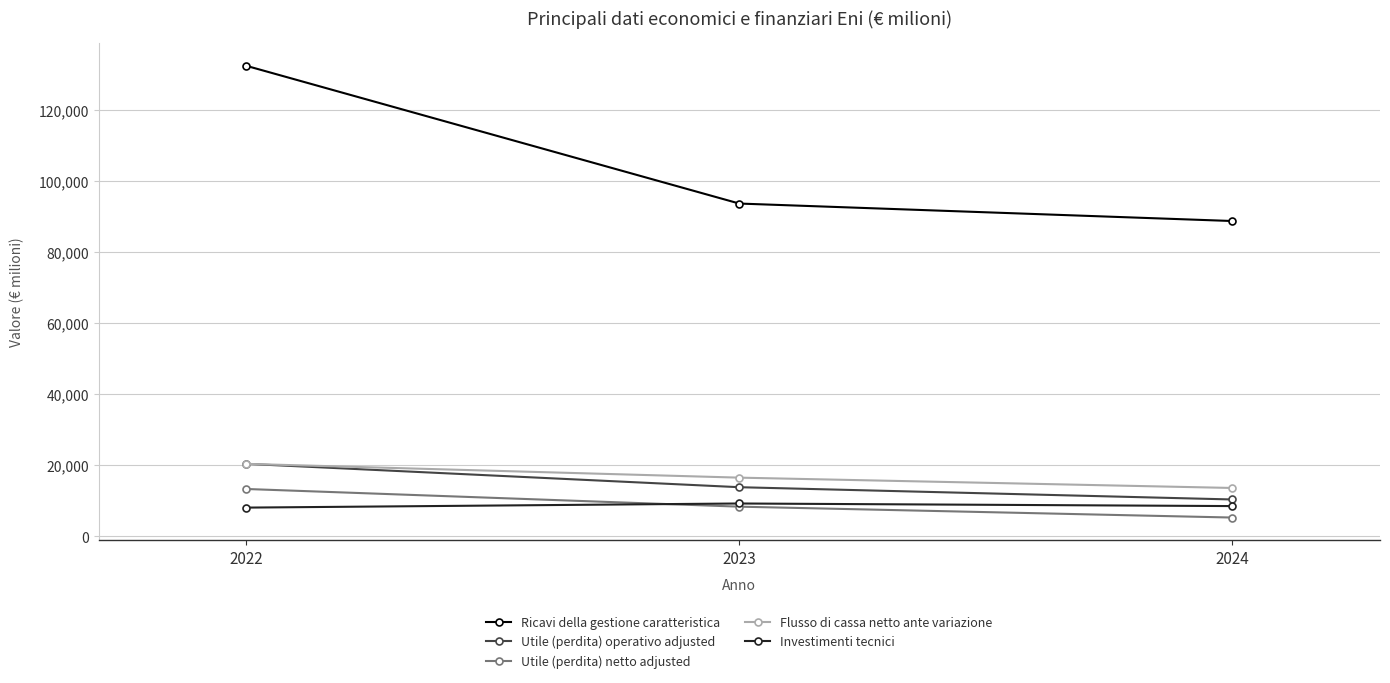

What is the sum of the Utile (perdita) netto adjusted values at 2022 and 2023?

21623